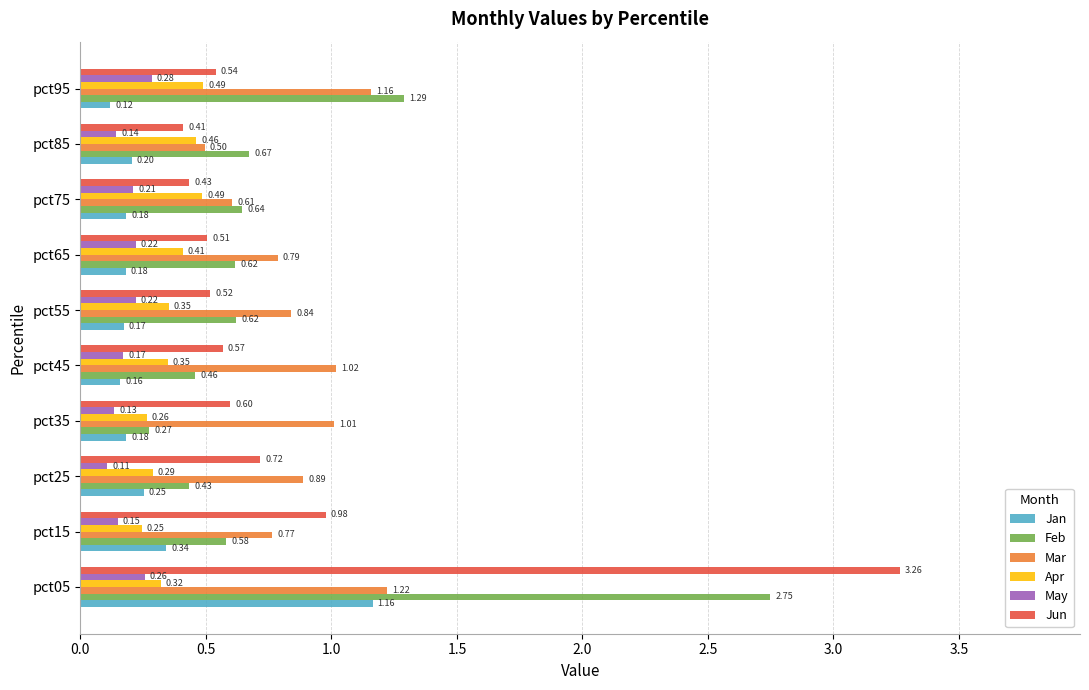

Which series has the largest range (max minus min)?

Jun